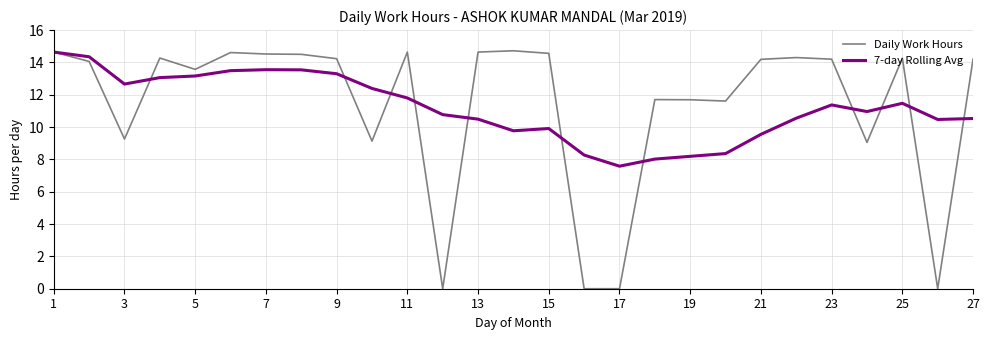

Which series has the largest range (max minus min)?

Daily Work Hours